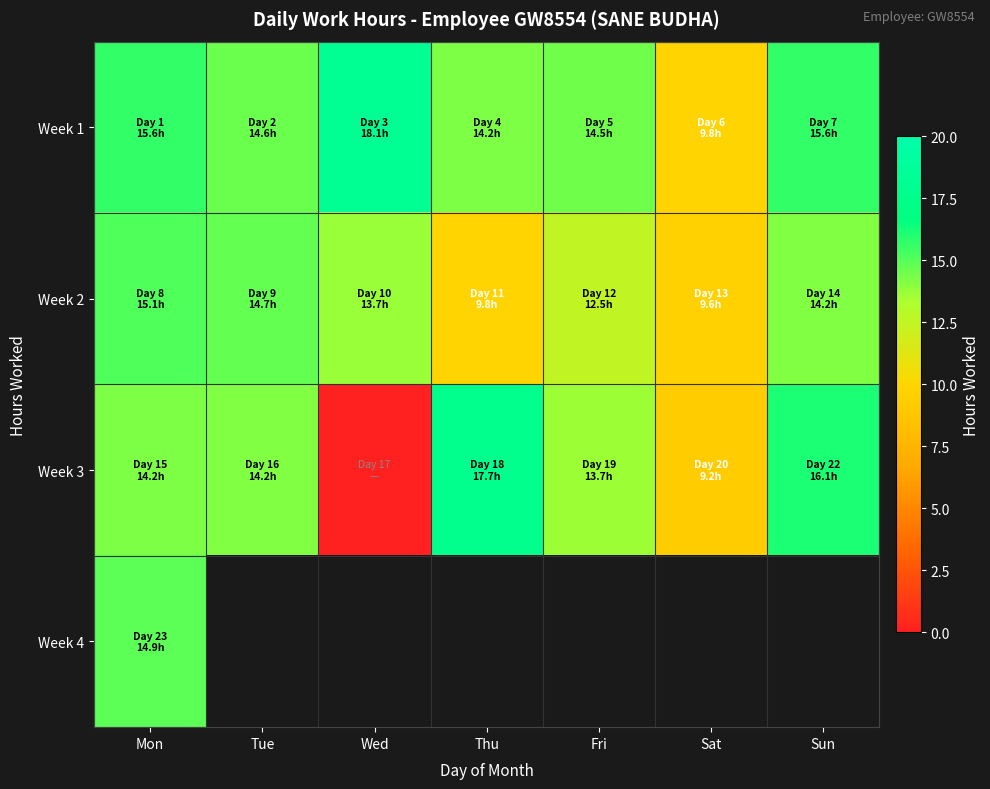

The Week 3 series shows 0.0 at Wed. True or false?

True